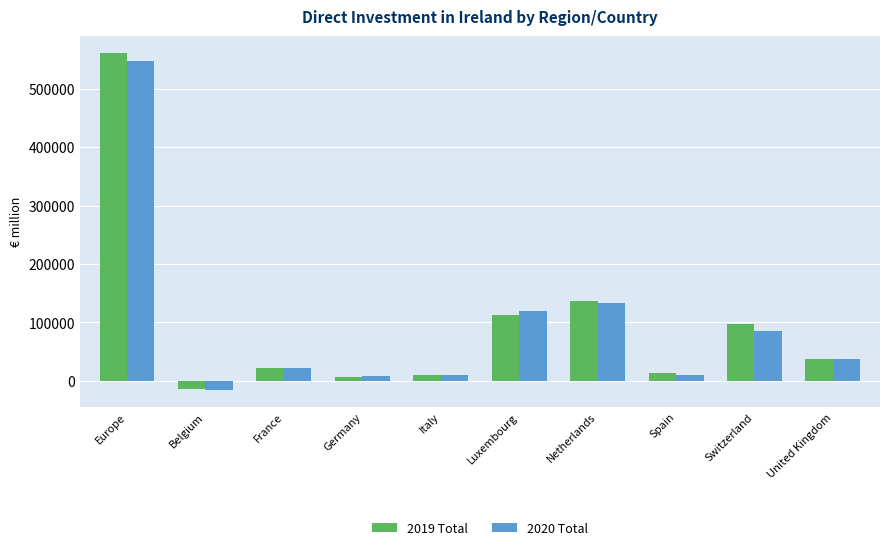

Where does the 2020 Total series first go above 37568?

Europe